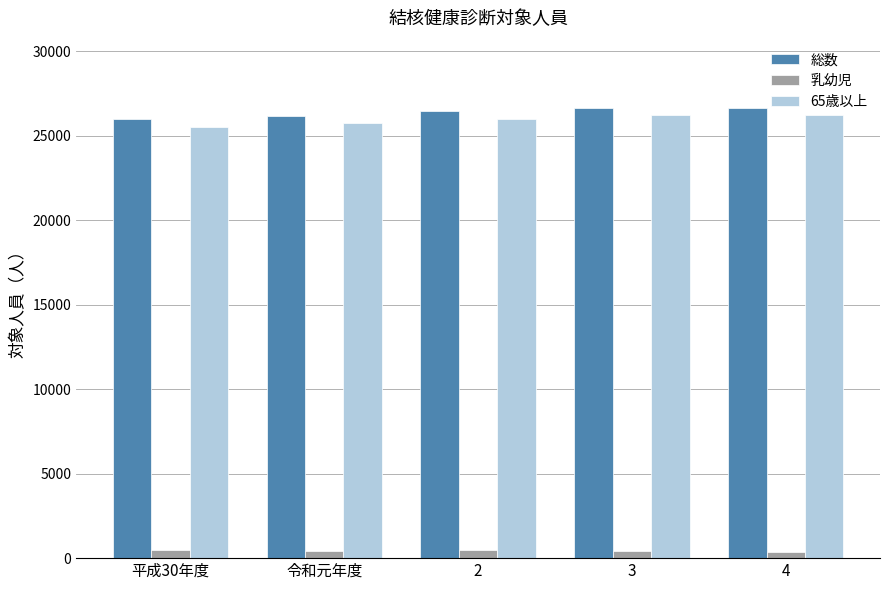

What is the spread (max minus min) of values at 令和元年度?

25757